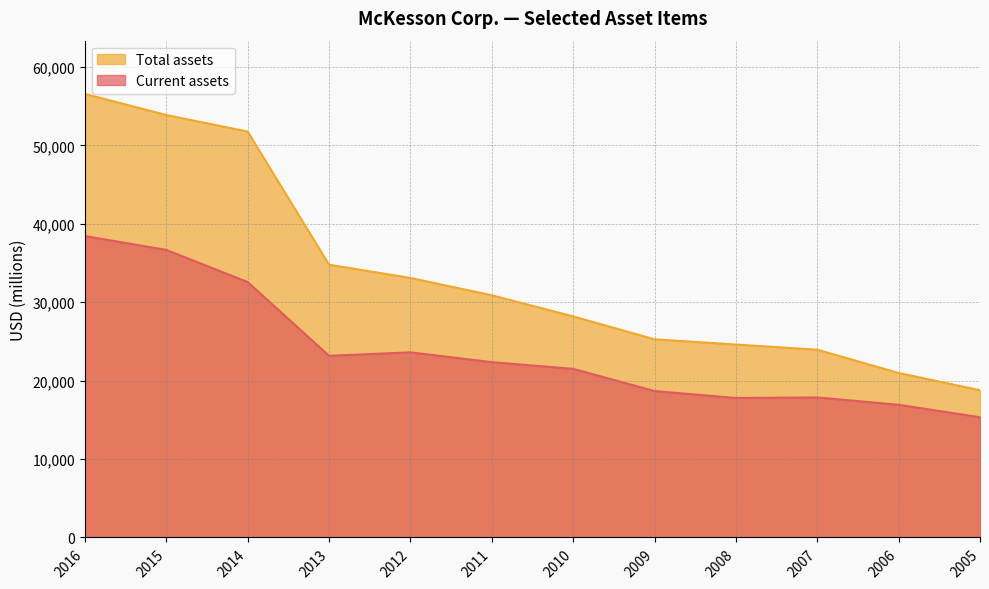

True or false: Current assets and Total assets intersect in this chart.

False